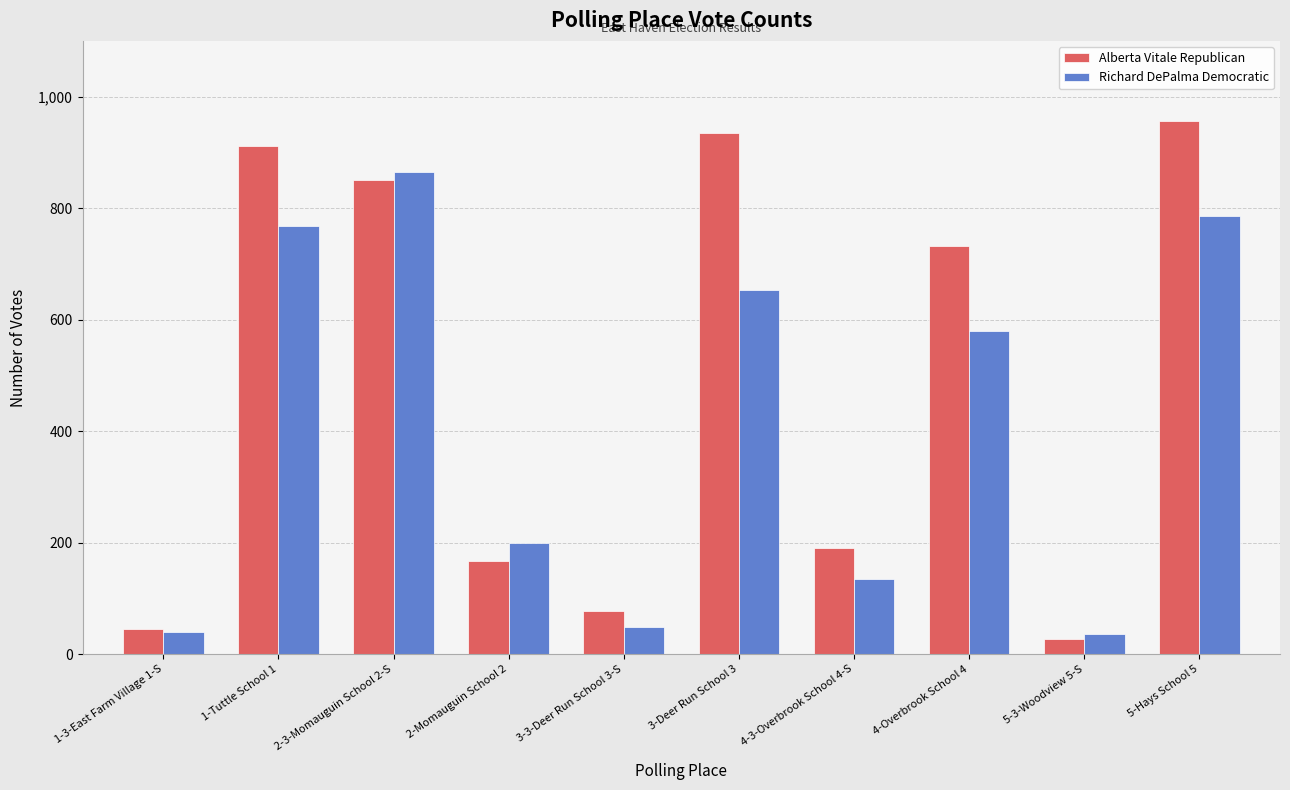

Which series has the largest range (max minus min)?

Alberta Vitale Republican